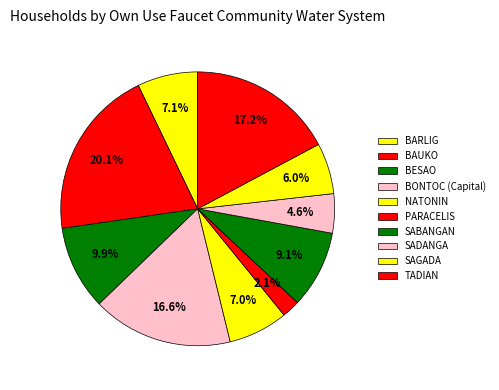

Combined, do BESAO and PARACELIS account for over 50%?

No